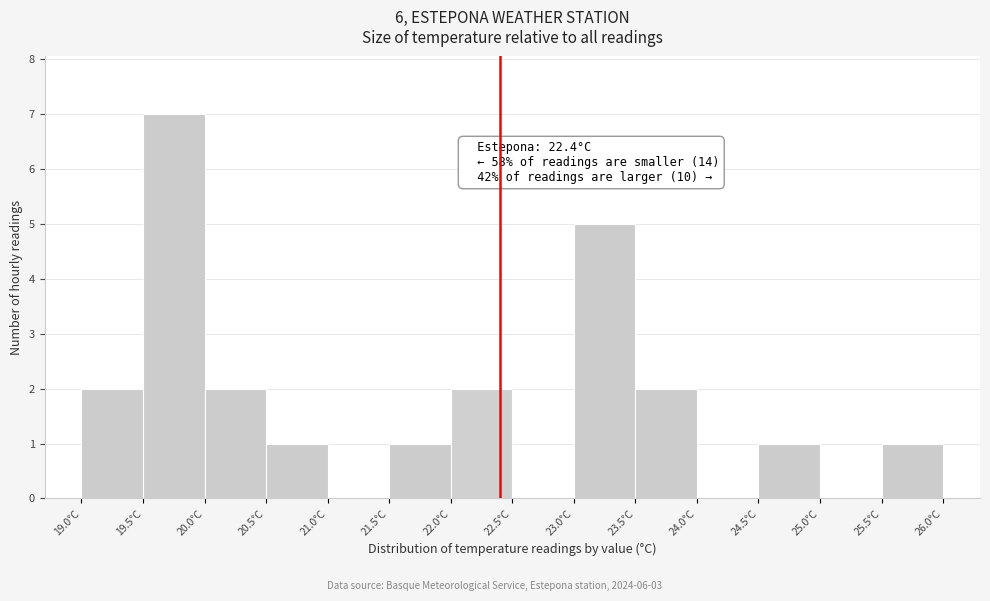

Over which range of the x-axis is the bar tallest?

19.5 to 20.0